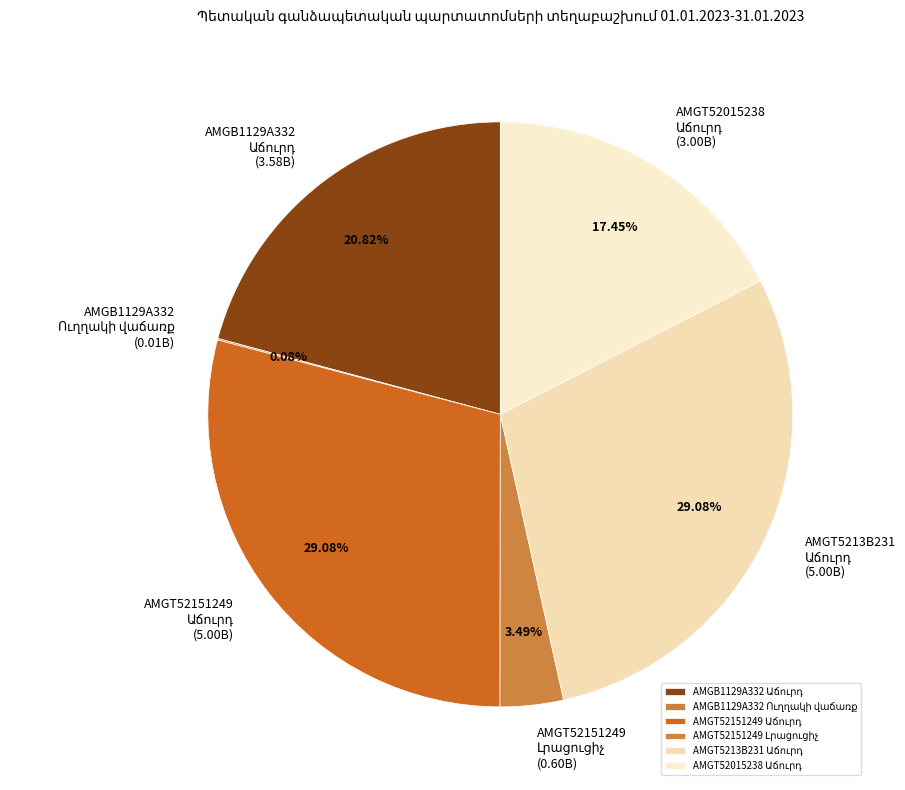

Is there any slice that represents more than half of the pie?

No